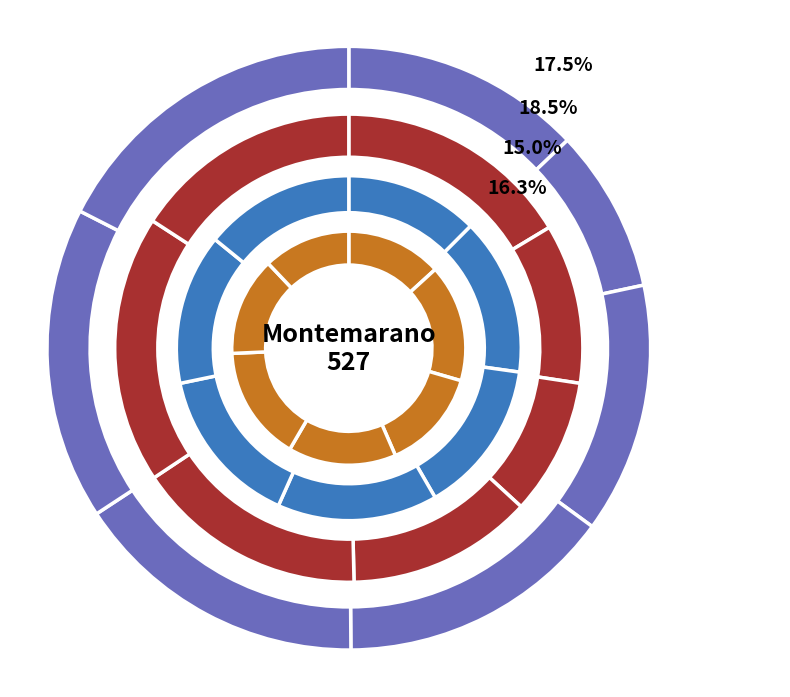

Do 2018-05-19 and 2018-05-14 together represent more than half of the pie?

No